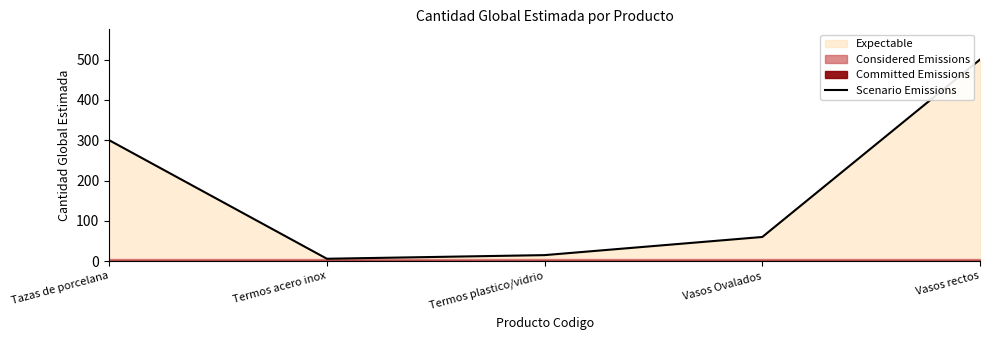

How many data points are less than 60?

2